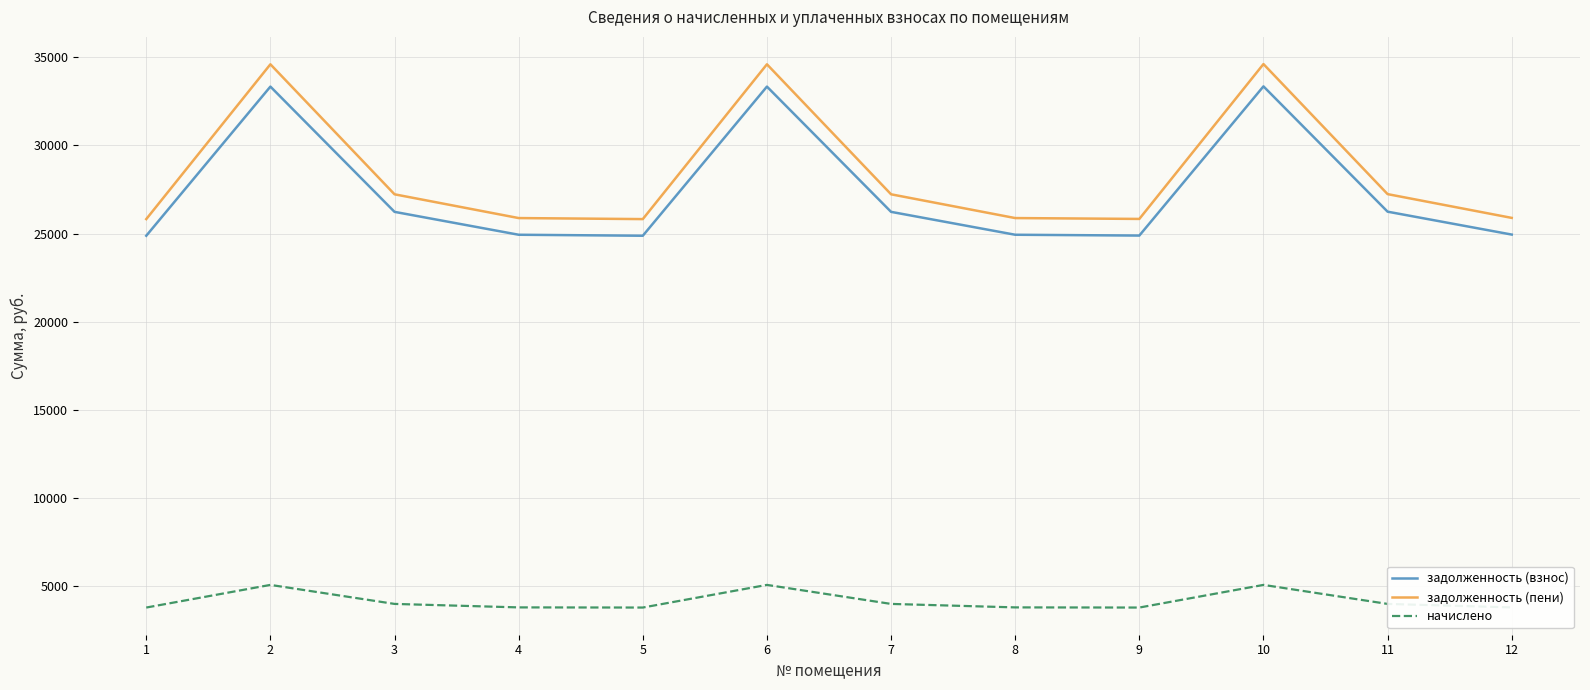

What is the spread (max minus min) of values at 12?

22103.9